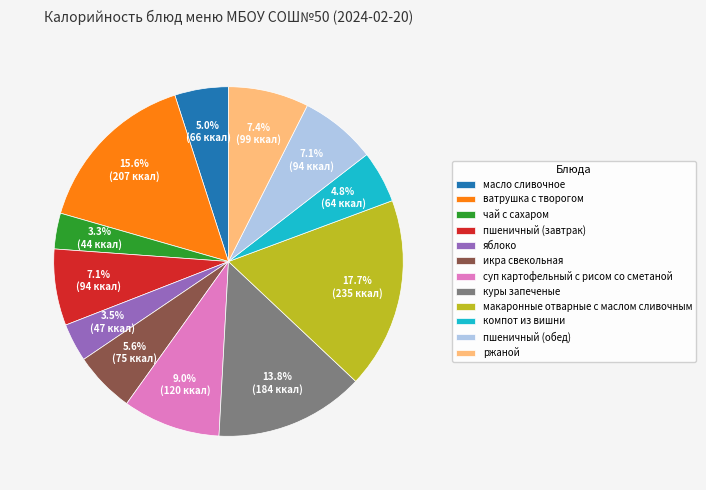

What is the ratio of the value at пшеничный (обед) to the value at куры запеченые?

0.5